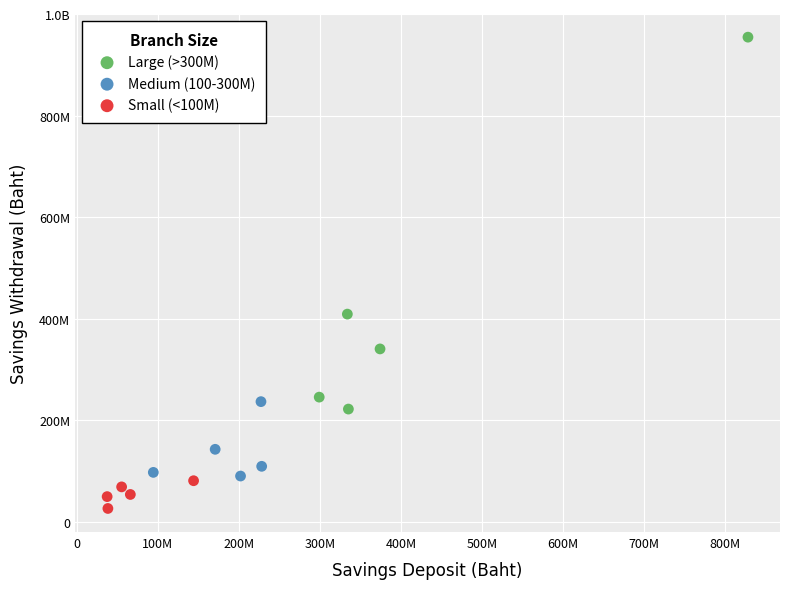

What are all the series names shown in the legend?

Large (>300M), Medium (100-300M), Small (<100M)